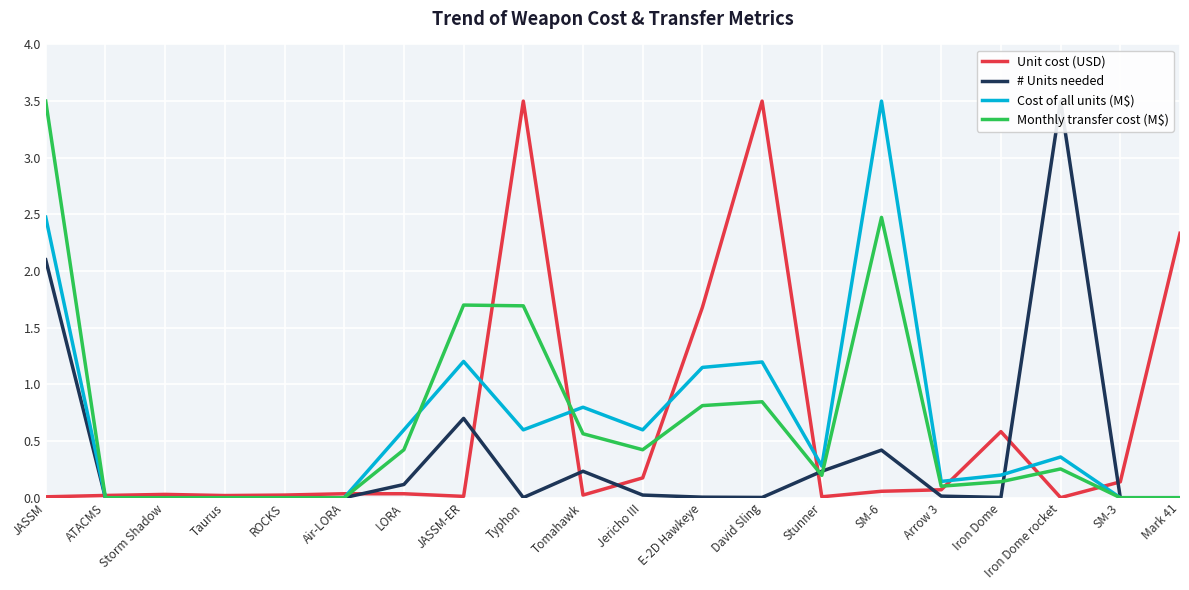

The value of Cost of all units (M$) at Arrow 3 is 0.2. True or false?

False